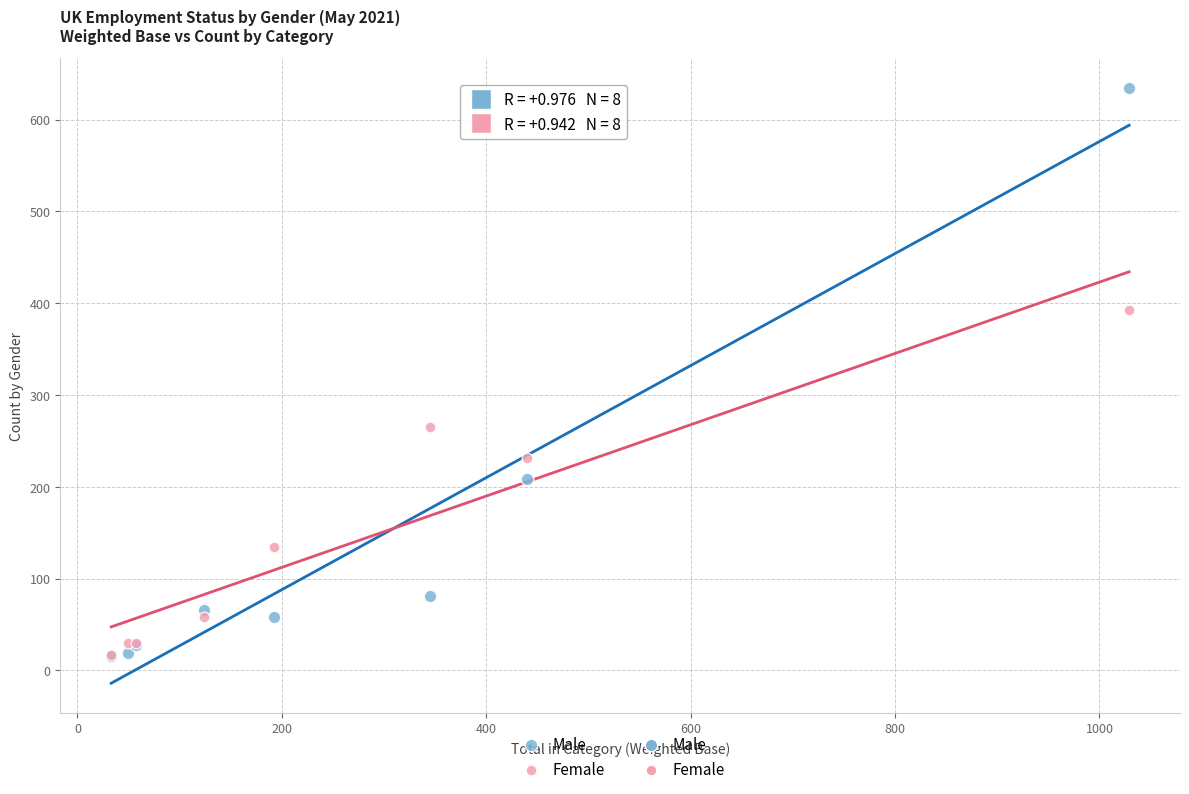

In the Male series, what Y value is closest to 325?

209